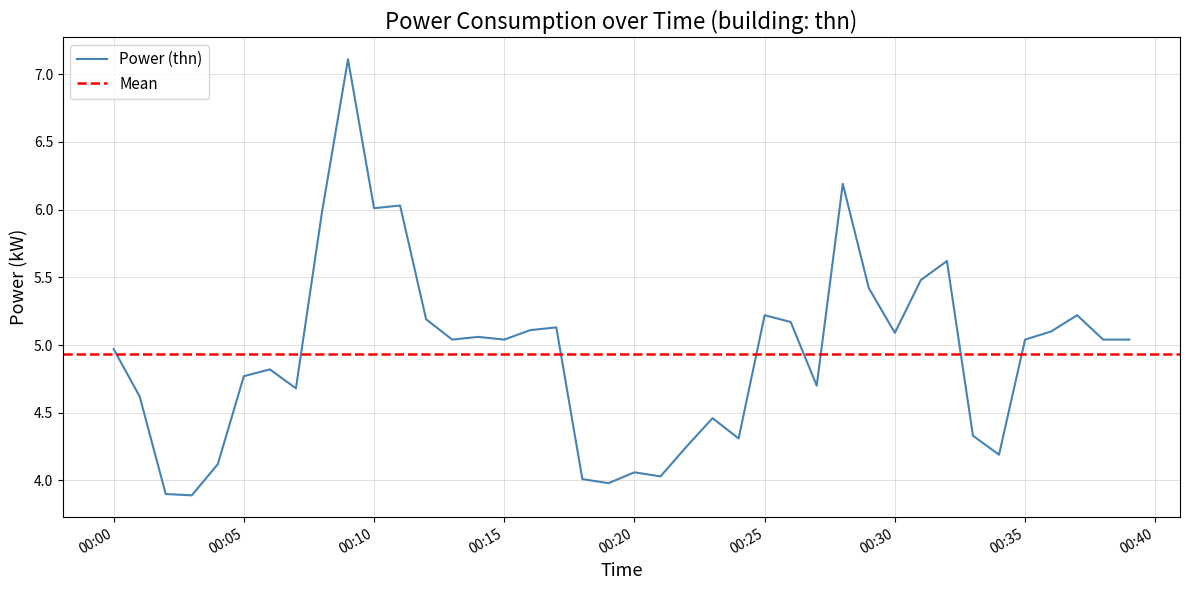

The value of Power (thn) at 00:30 is 5.1. True or false?

True